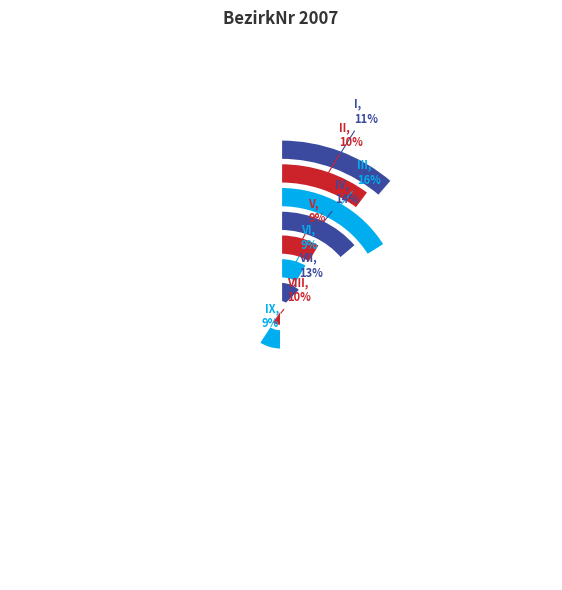

To the nearest percent, what percentage of the pie is II?

10%